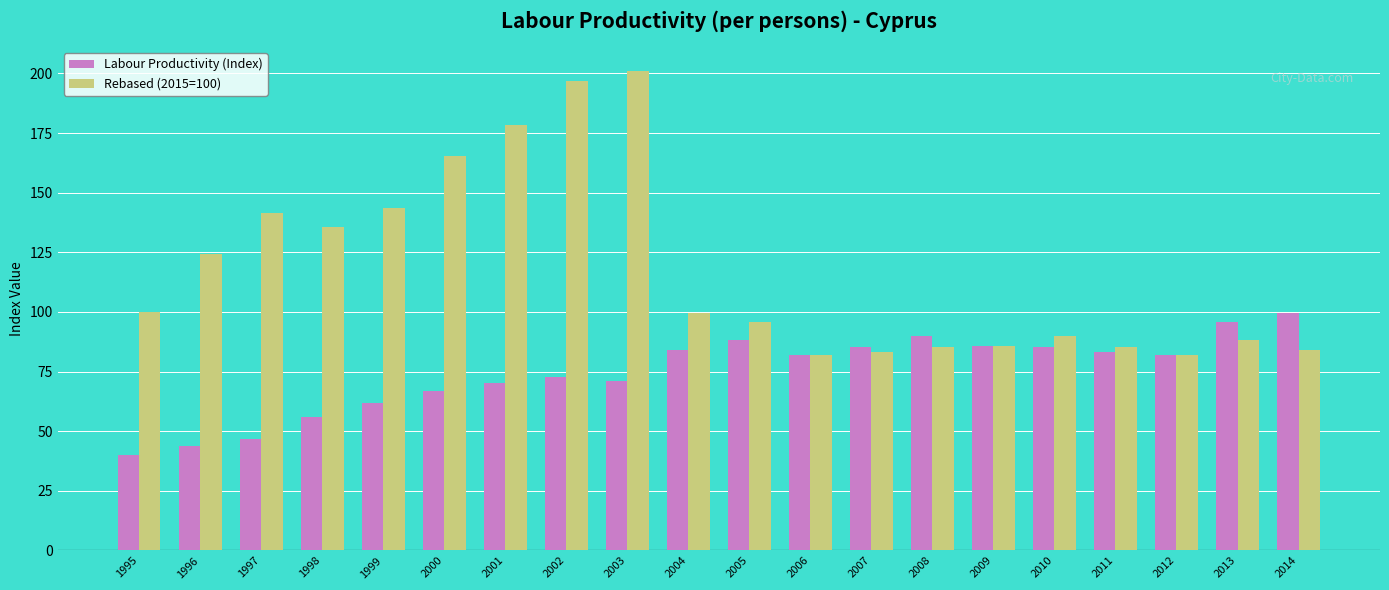

What is the spread (max minus min) of values at 1999?

81.6